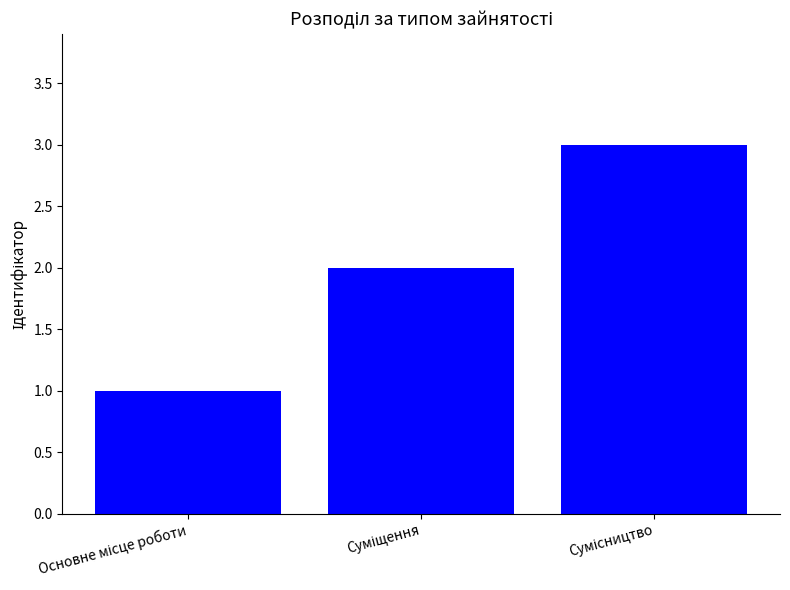

What is the sum of all values?

6